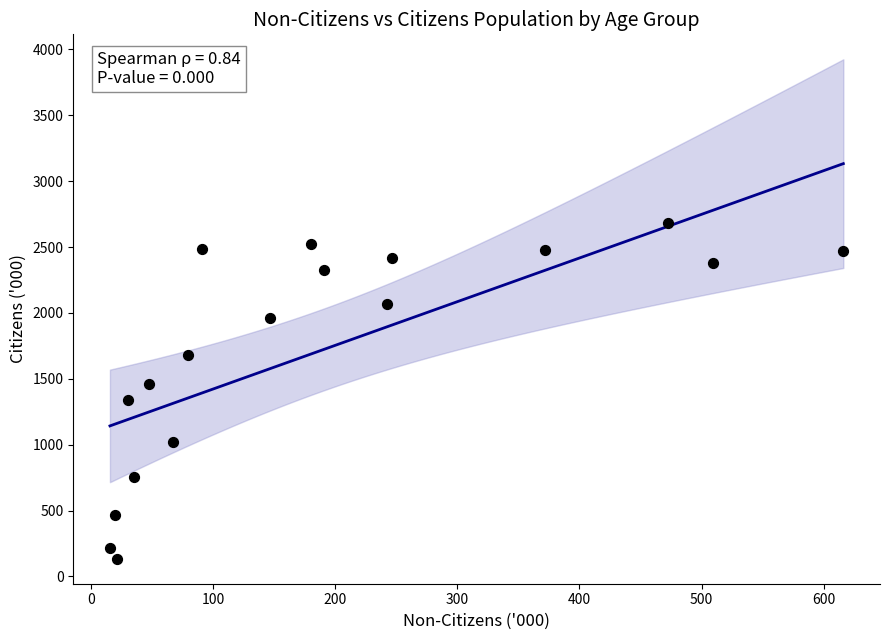

What is the range of Y values (max minus min)?

2549.3